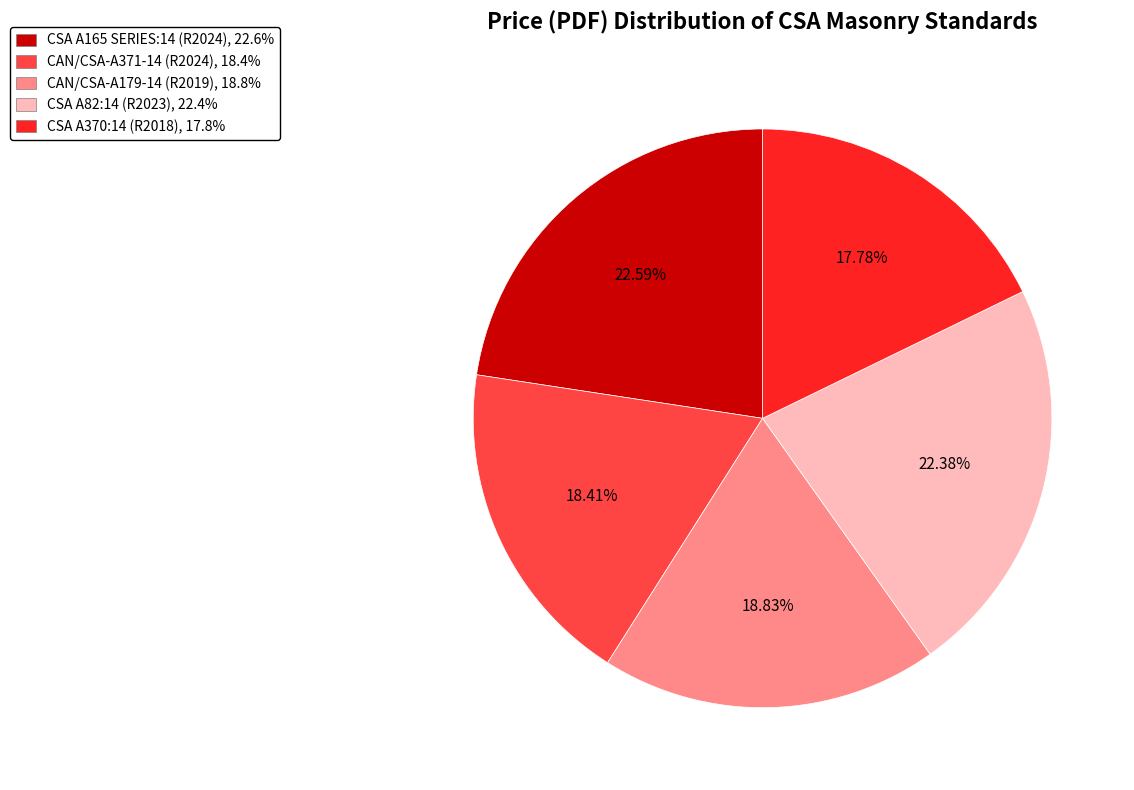

Count the number of slices in the pie.

5